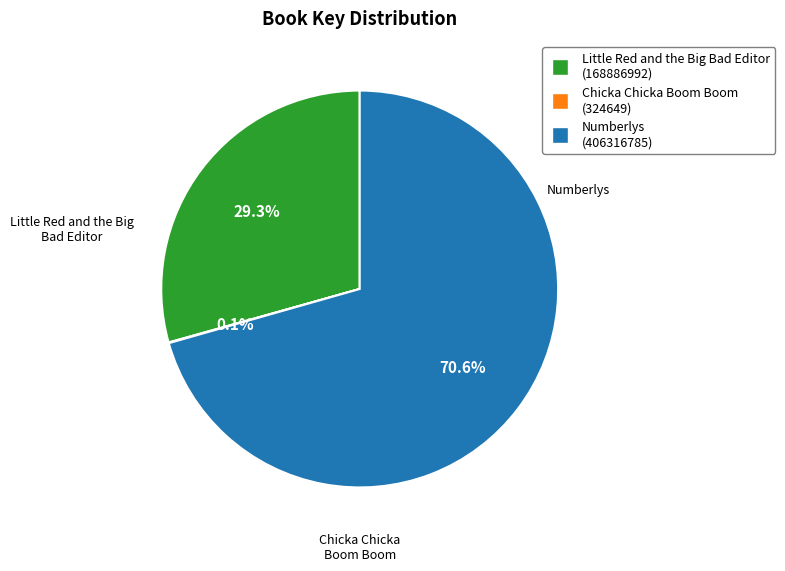

Which category has the biggest portion of the pie?

Numberlys